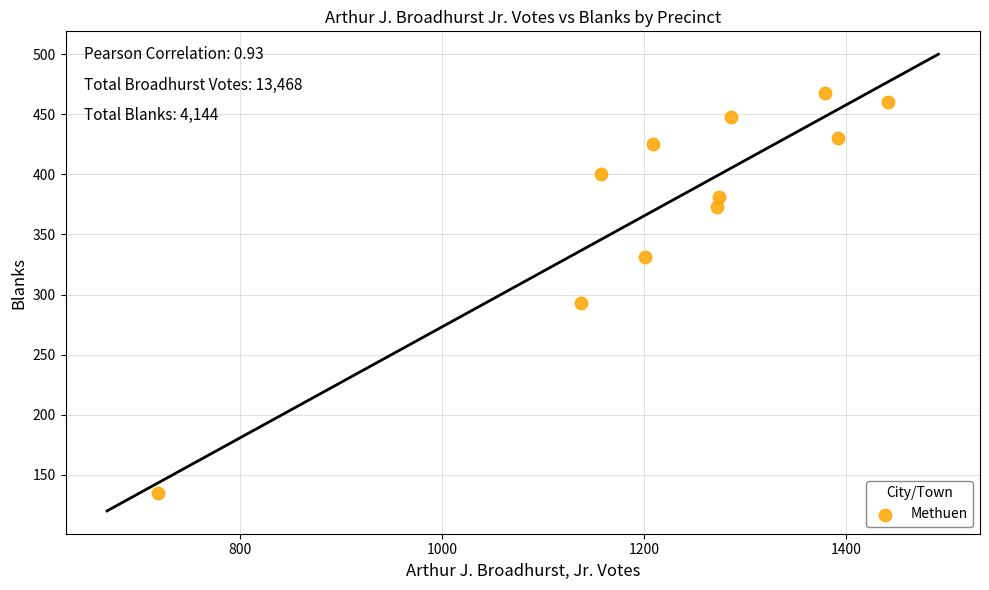

What Y value in the scatter plot is closest to 301?

293